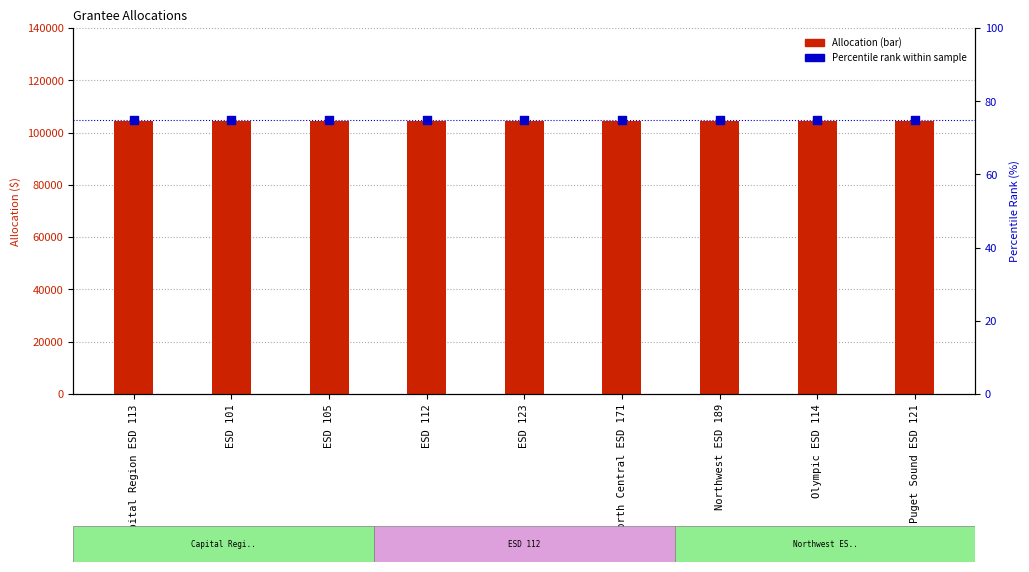

Which series has the largest total across all categories?

Allocation